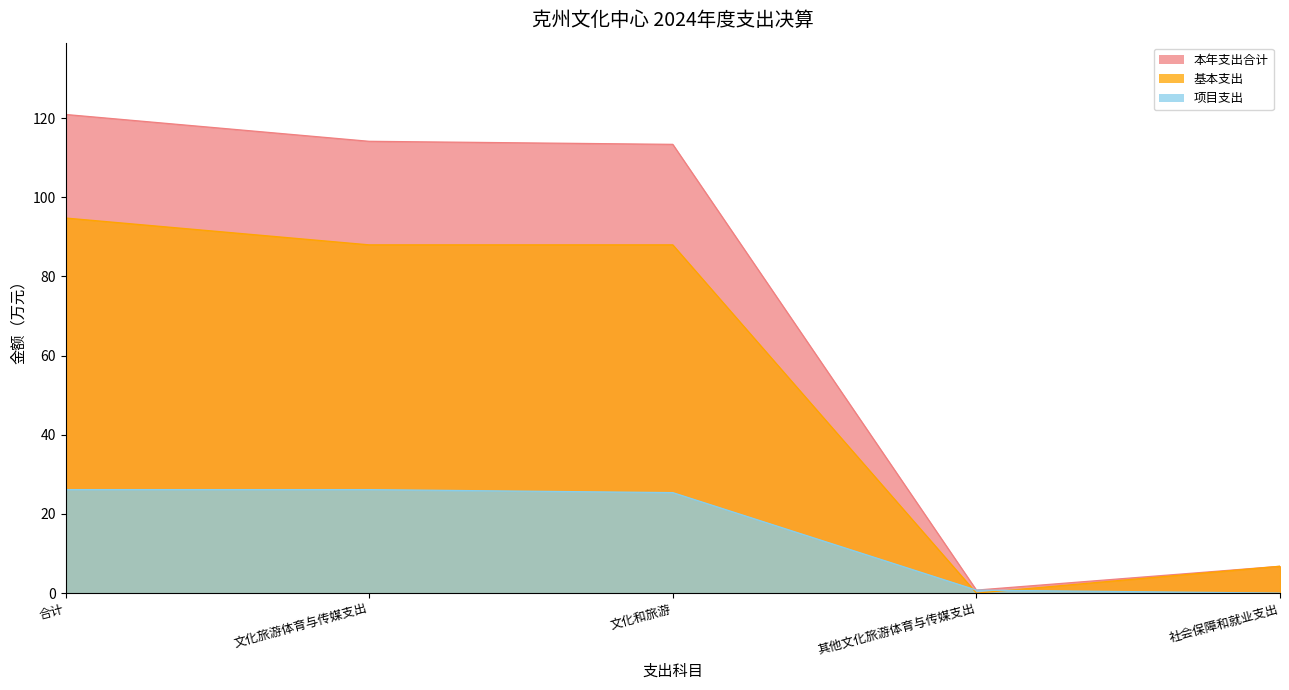

List the series in order of their overall mean, lowest first.

项目支出, 基本支出, 本年支出合计